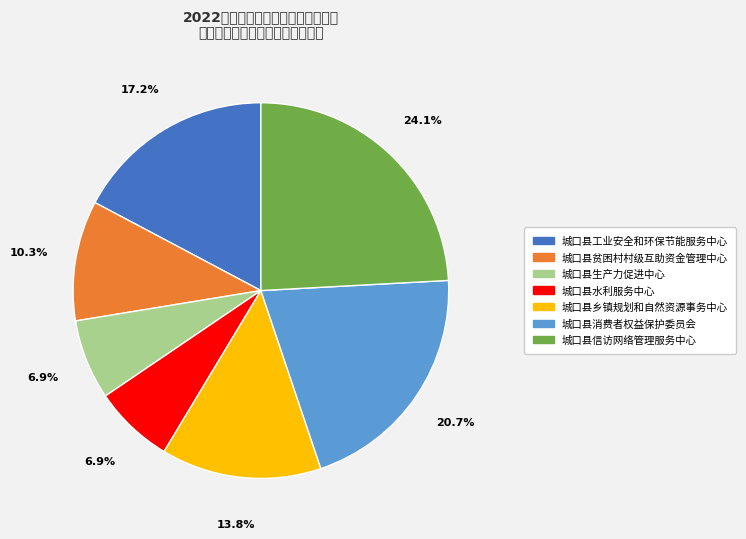

Does any single category account for the majority?

No